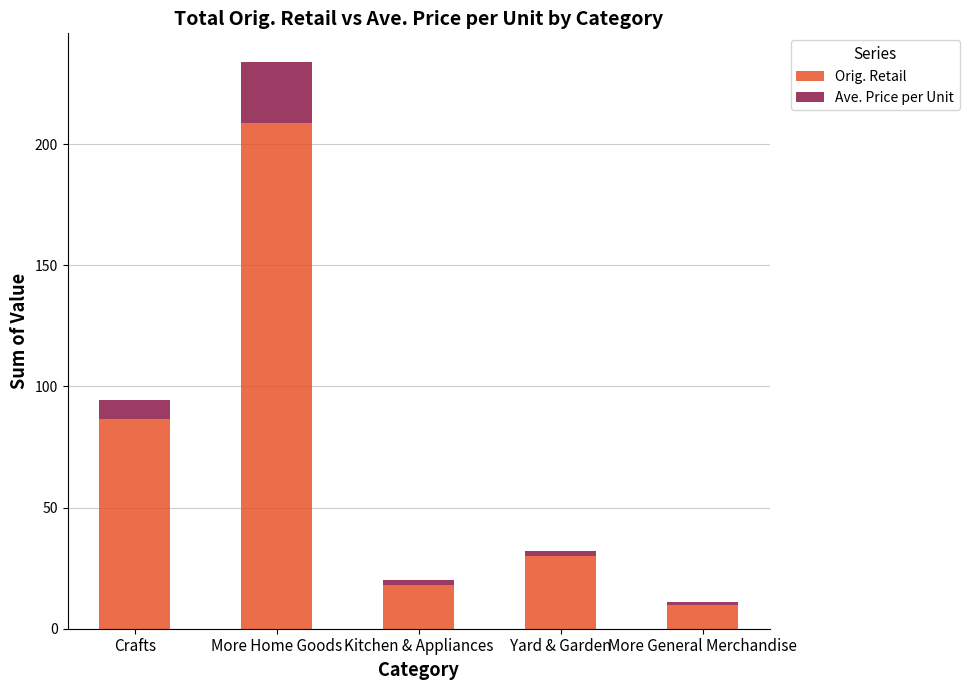

What is the sum of all Orig. Retail values?

353.3